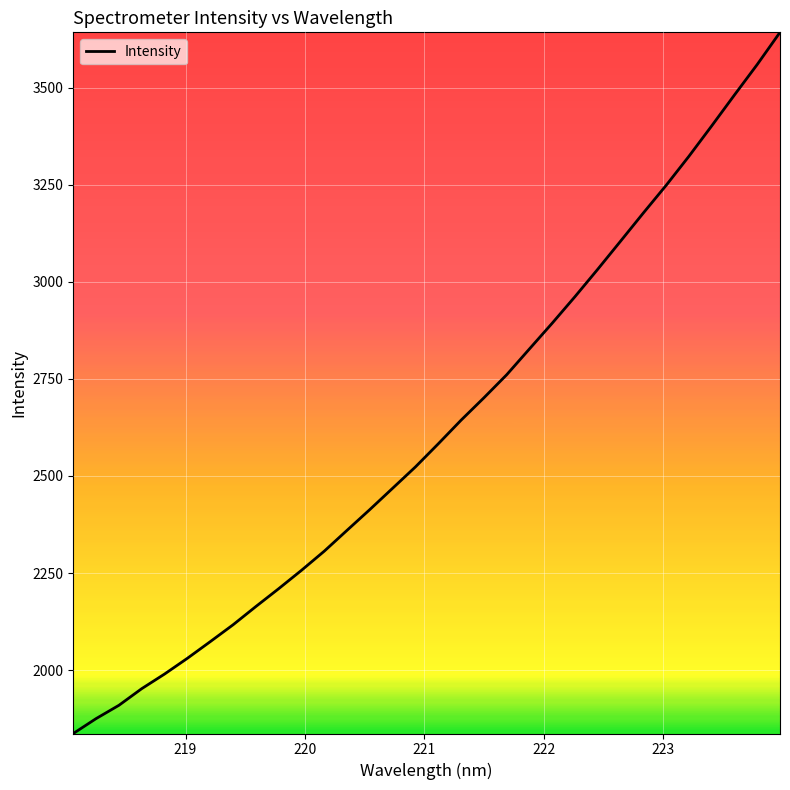

What is the difference between the maximum and minimum values?

1805.9